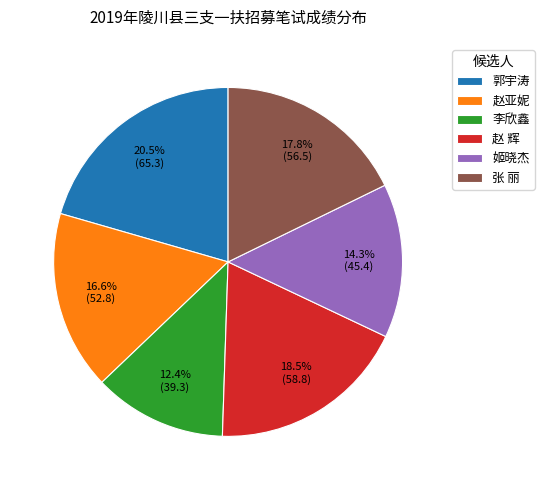

Which category has the smallest portion of the pie?

李欣鑫